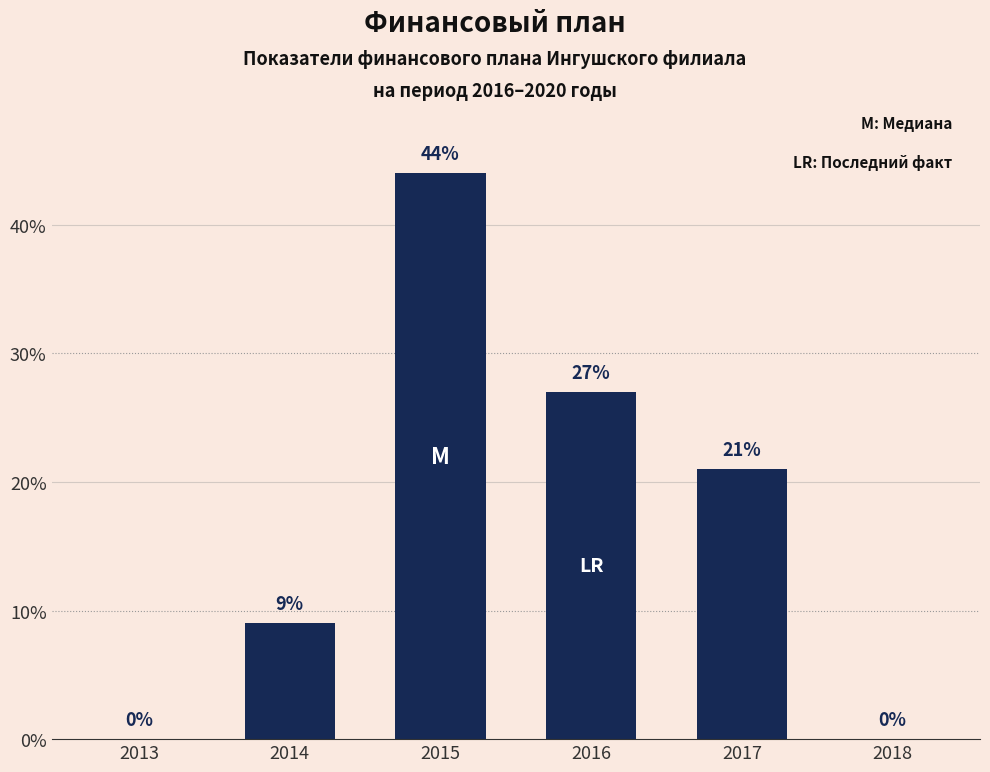

Reading left to right, transcribe all the data shown in this chart.

0	9	44	27	21	0